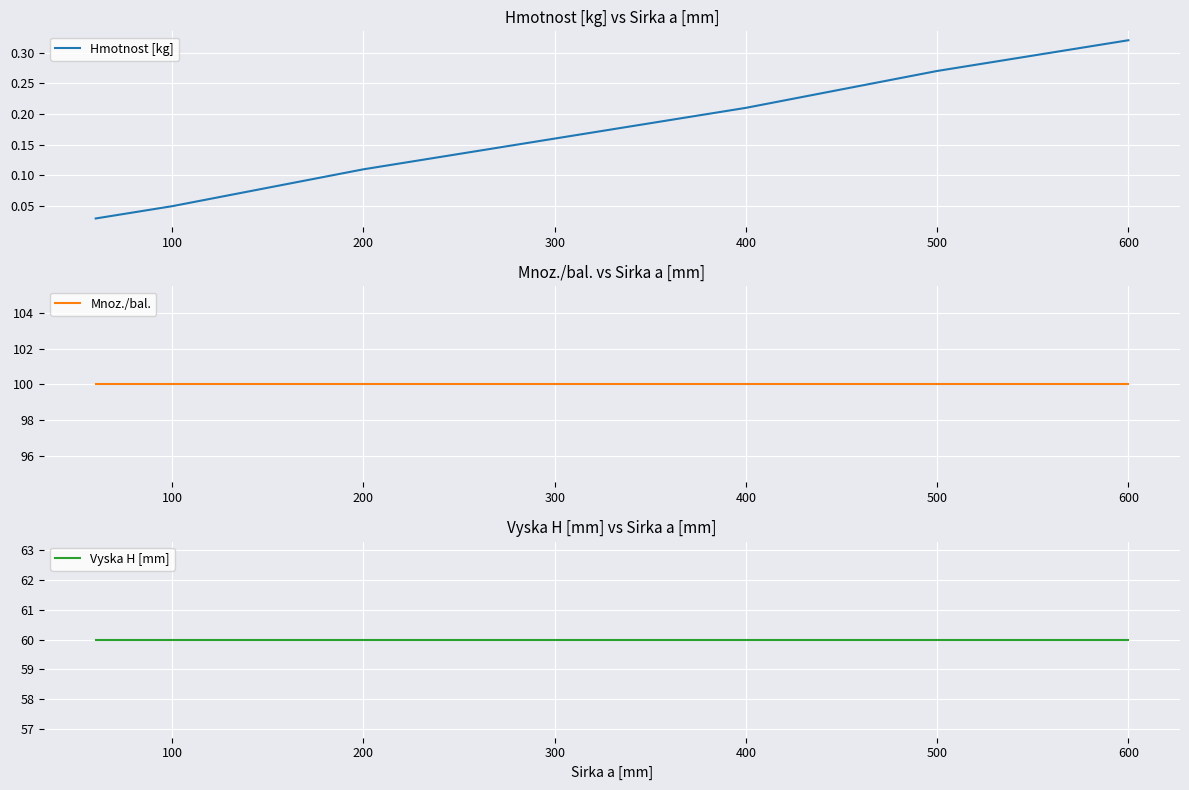

What is the maximum value for Mnoz./bal.?

100.0